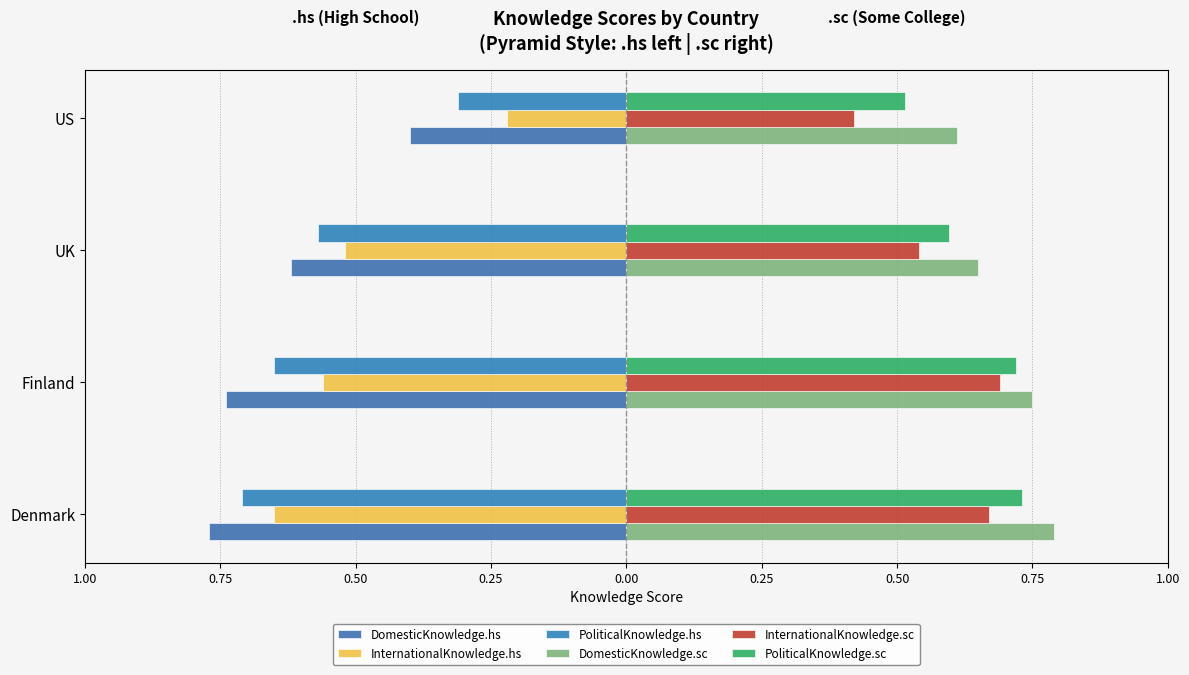

Count the PoliticalKnowledge.sc values in the range 0 to 1.

4